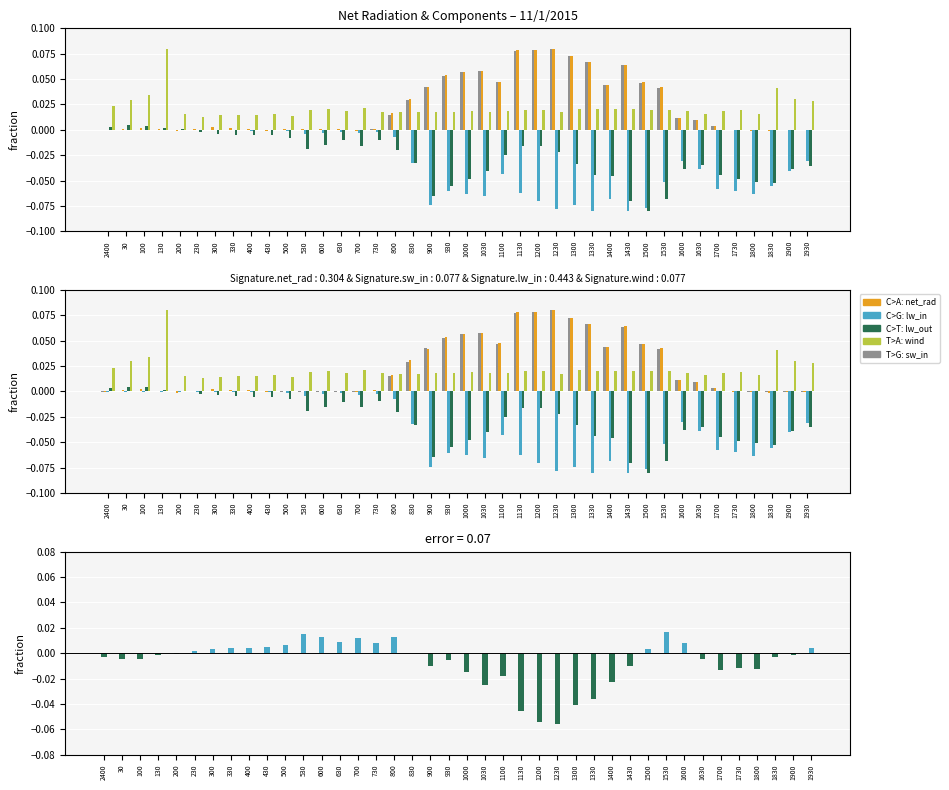

What is the sum of all lw_in - lw_out values?

-0.3